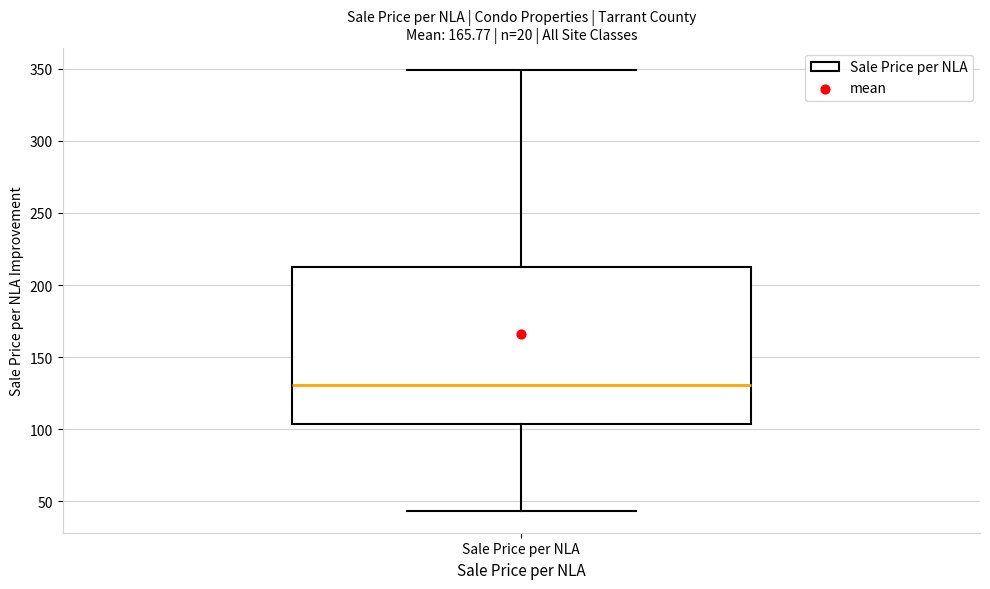

Where does the median line of the box for Sale Price per NLA sit on the y-axis? The values are not printed on the chart, so give them approximately, as read against the axis.

130